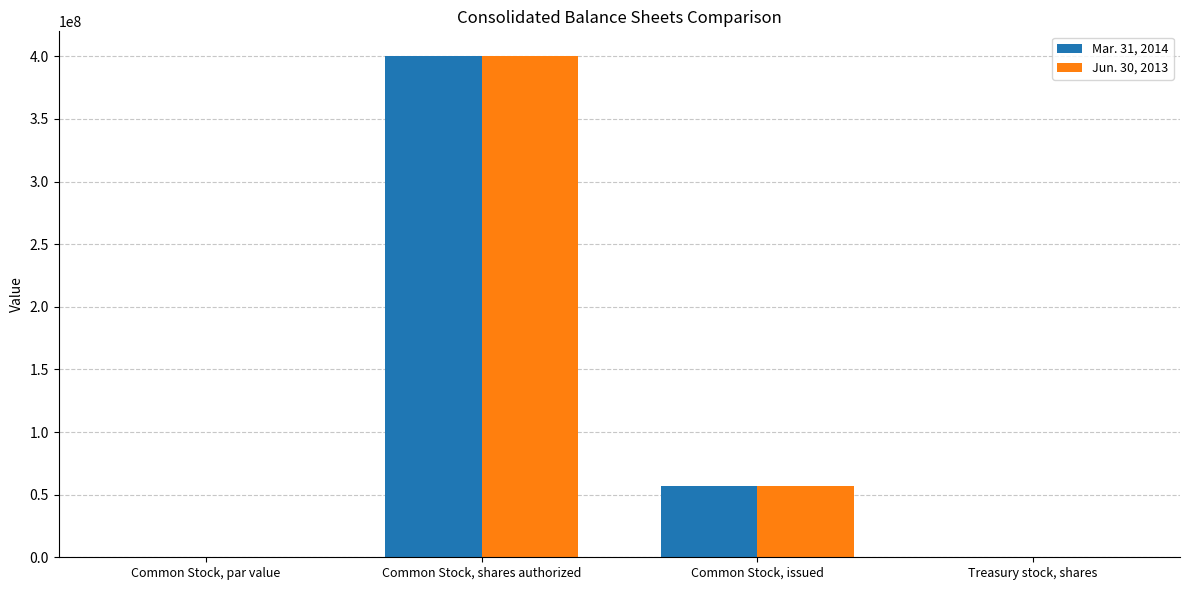

Is the value of Jun. 30, 2013 at Common Stock, shares authorized greater than the value of Mar. 31, 2014 at Common Stock, issued?

Yes